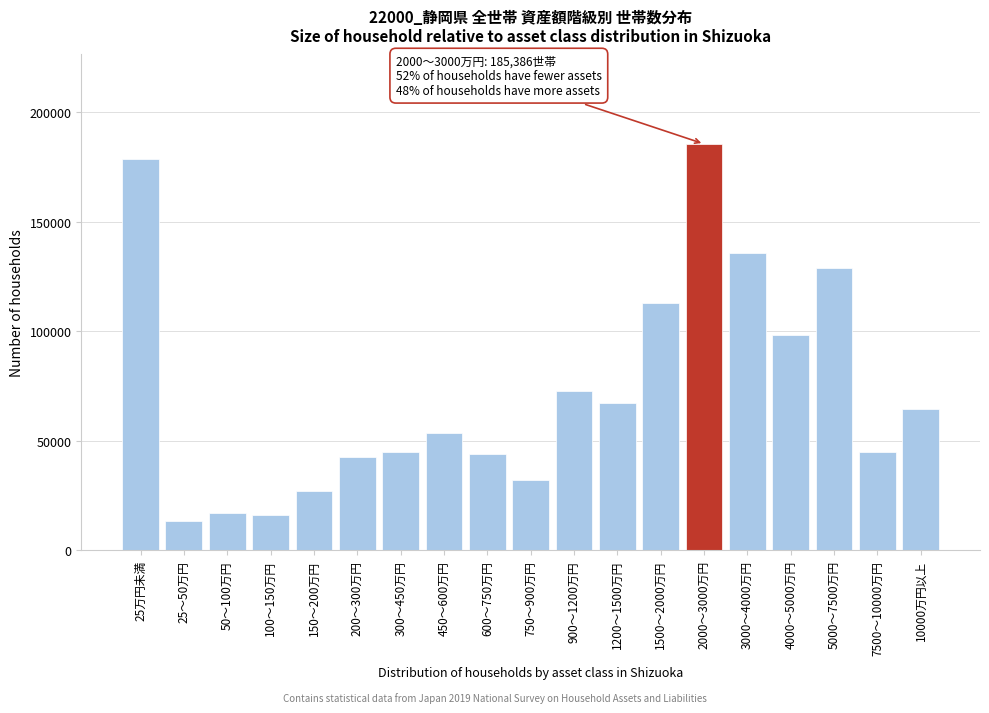

The value at 25万円未満 is 80000. True or false?

False